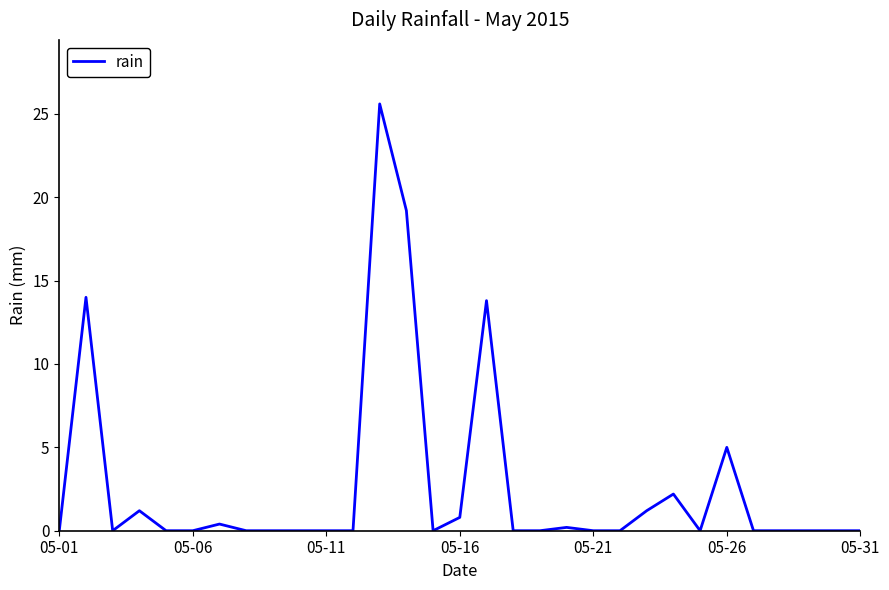

What is the maximum value shown in the chart?

25.6